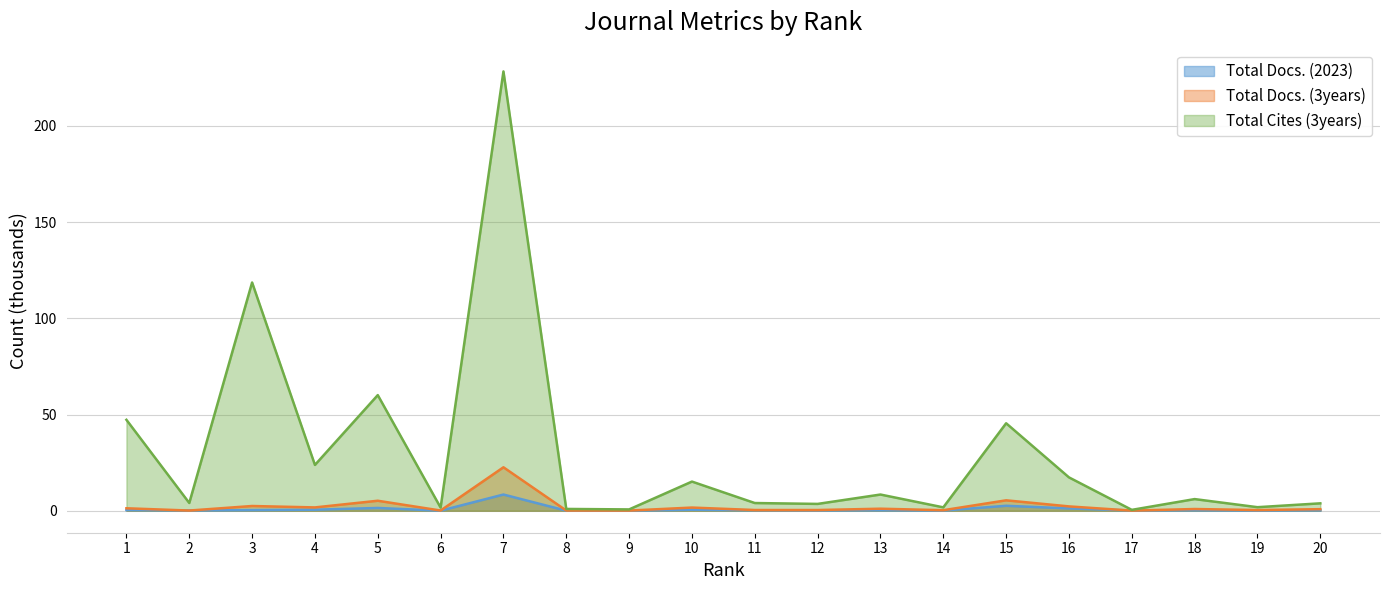

The Total Docs. (3years) series shows 3.6 at 16. True or false?

False